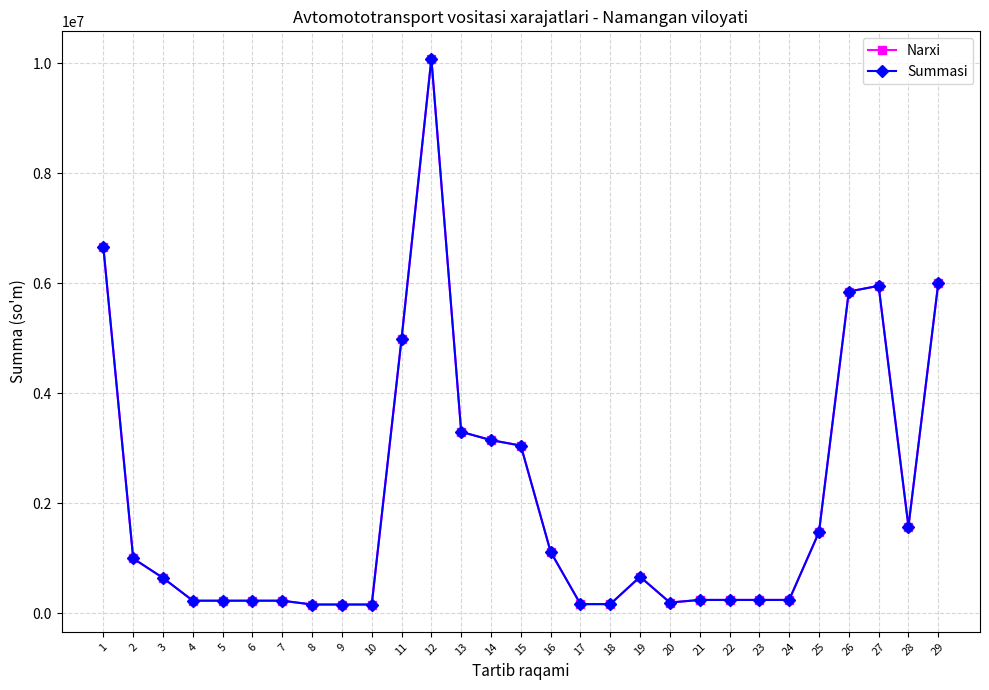

Reading left to right, transcribe all the data shown in this chart.

Narxi: 6650000.0	999500.0	646000.0	232400.0	232400.0	232400.0	232400.0	163000.0	163000.0	163000.0	4990000.0	10080000.0	3300000.0	3150000.0	3050000.0	1120000.0	170101.0	170101.0	666993.0	198821.0	246393.0	246393.0	246393.0	246393.0	1479000.0	5849000.0	5952000.0	1579000.0	5999000.0
Summasi: 6650000.0	999500.0	646000.0	232400.0	232400.0	232400.0	232400.0	163000.0	163000.0	163000.0	4990000.0	10080000.0	3300000.0	3150000.0	3050000.0	1120000.0	170101.0	170101.0	666993.0	198821.0	246393.0	246393.0	246393.0	246393.0	1479000.0	5849000.0	5952000.0	1579000.0	5999000.0